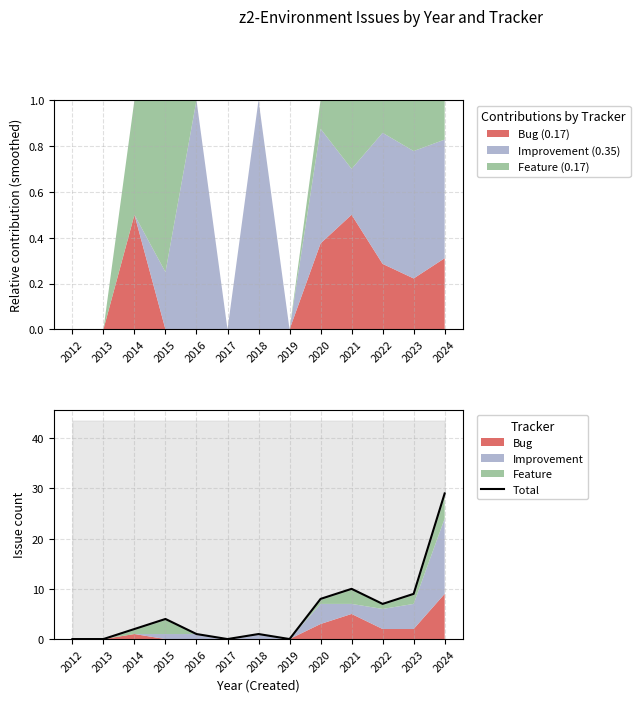

Where does the data first go above 2?

2015